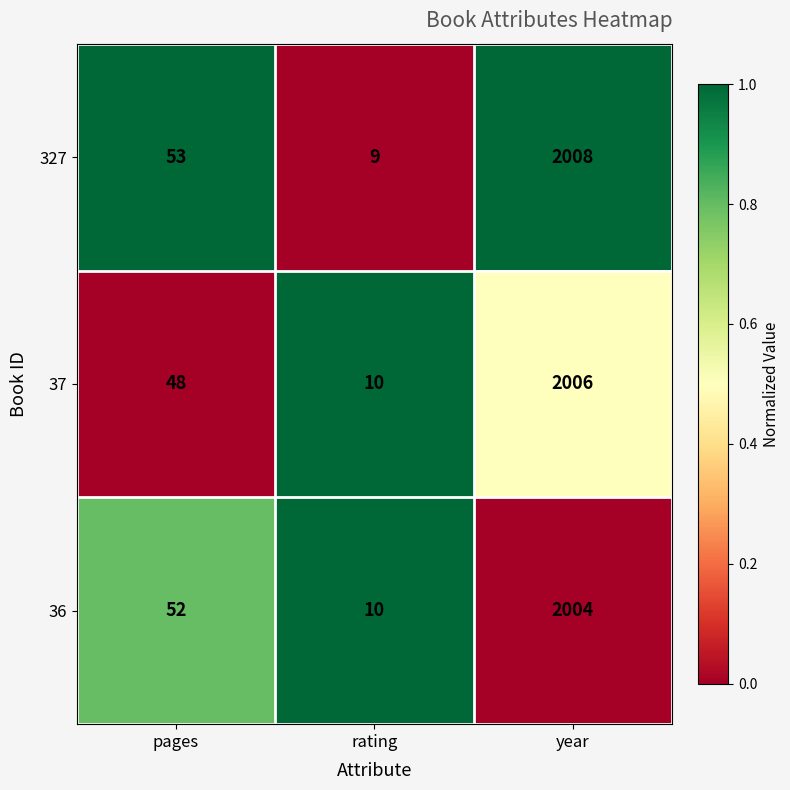

Rank the series at pages from highest to lowest value.

327, 36, 37